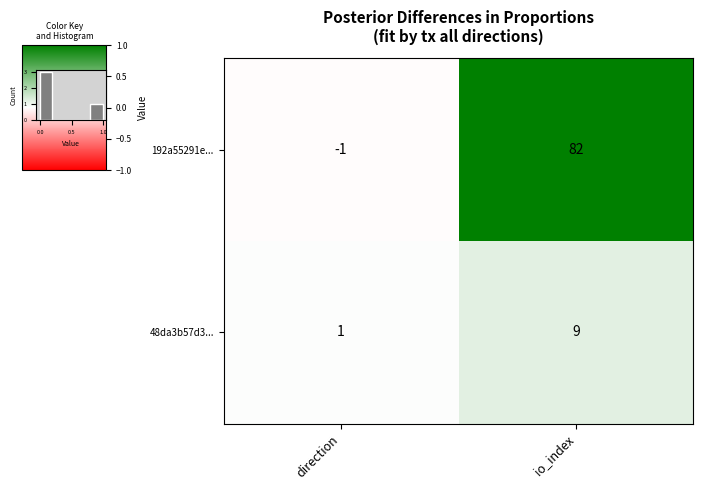

At which label does 48da3b57d3... reach its peak?

io_index